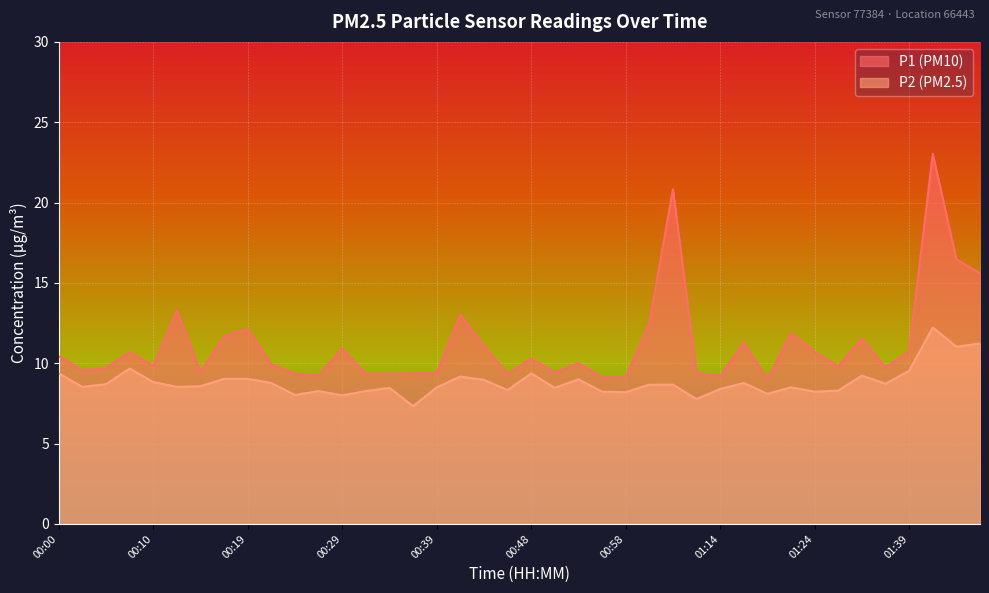

How many lines are shown in the chart?

2